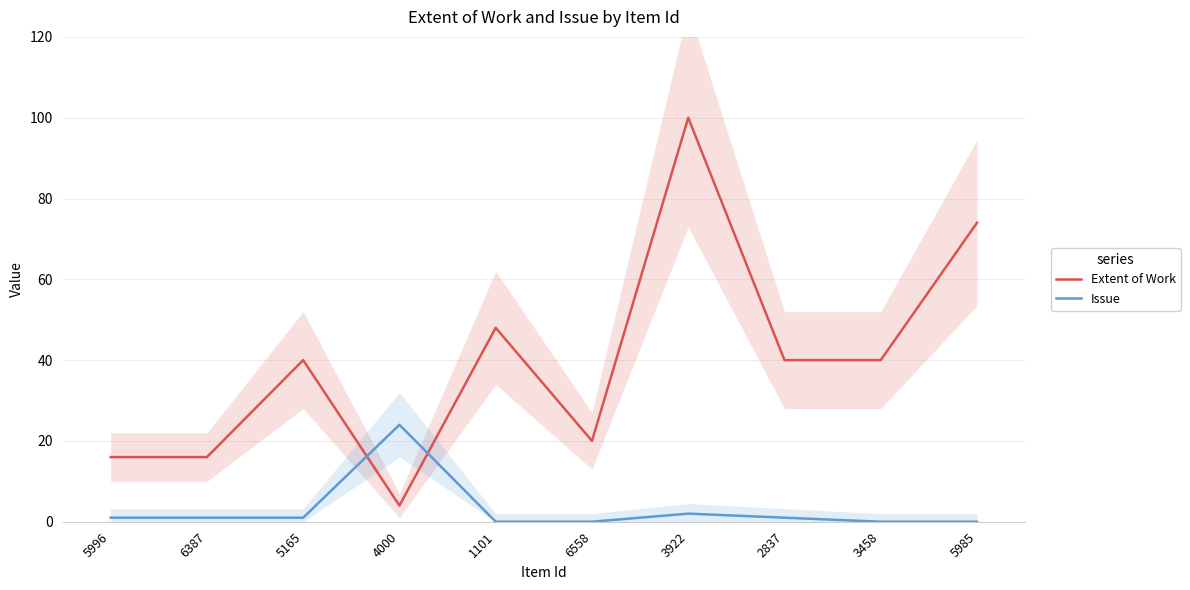

Where is the first local maximum for Issue?

4000